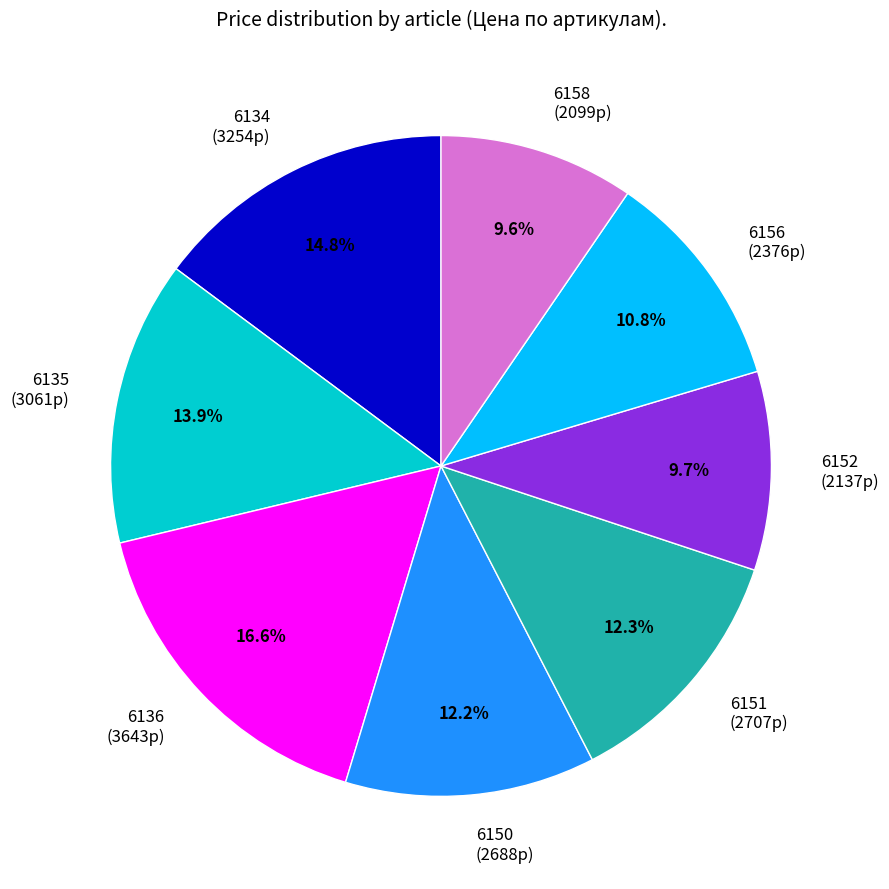

Count the number of slices in the pie.

8